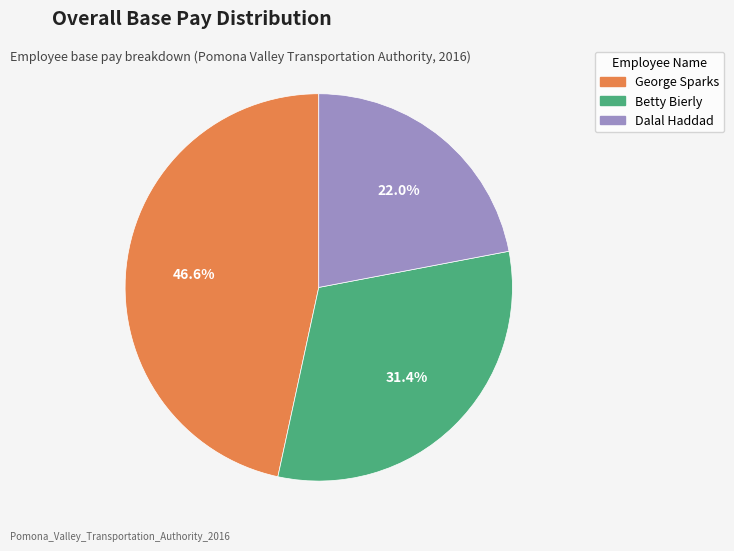

To the nearest percent, what portion does Betty Bierly represent?

31%